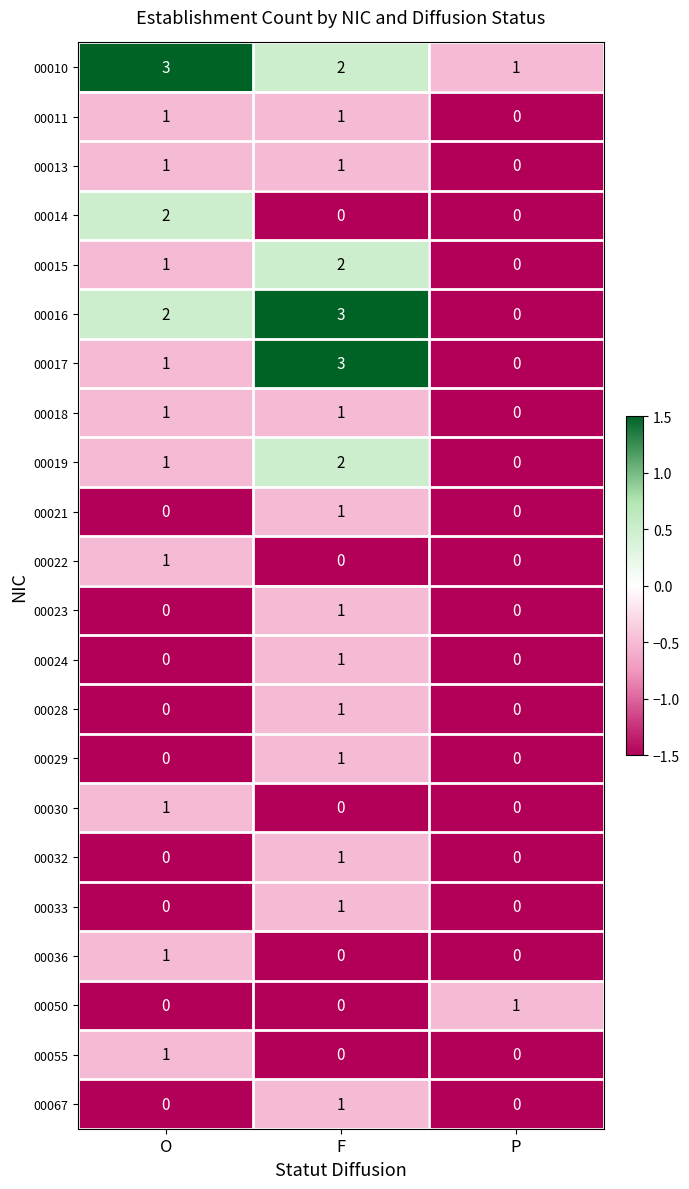

Is it true that 00018 equals 1 at O?

True